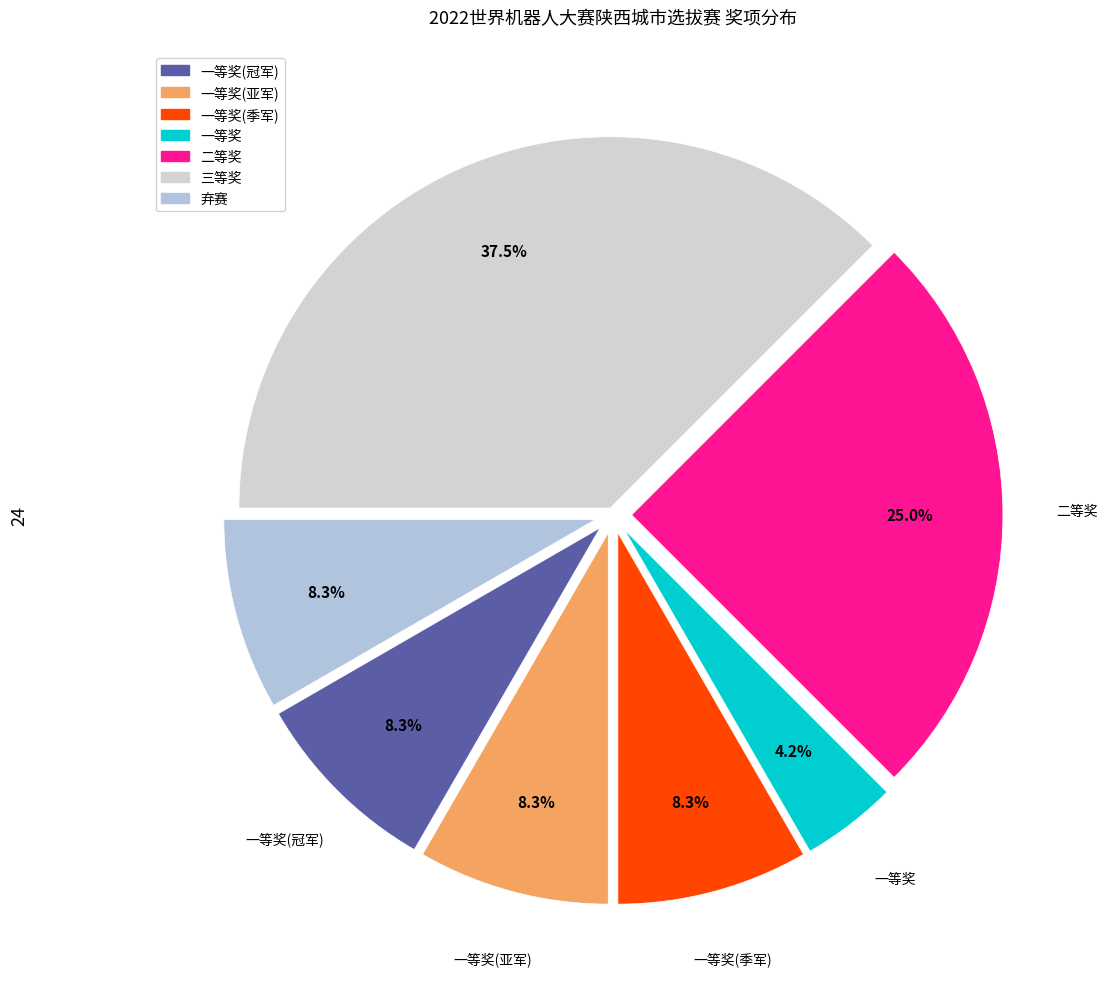

Is there any slice that represents more than half of the pie?

No